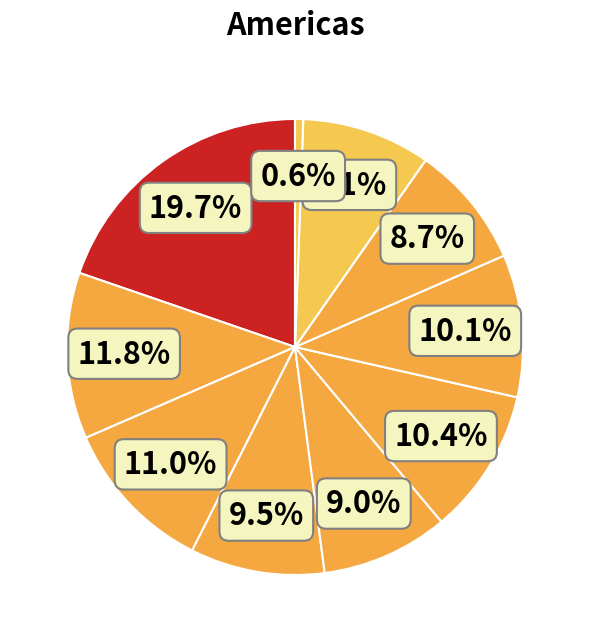

How many segments does this pie chart have?

10